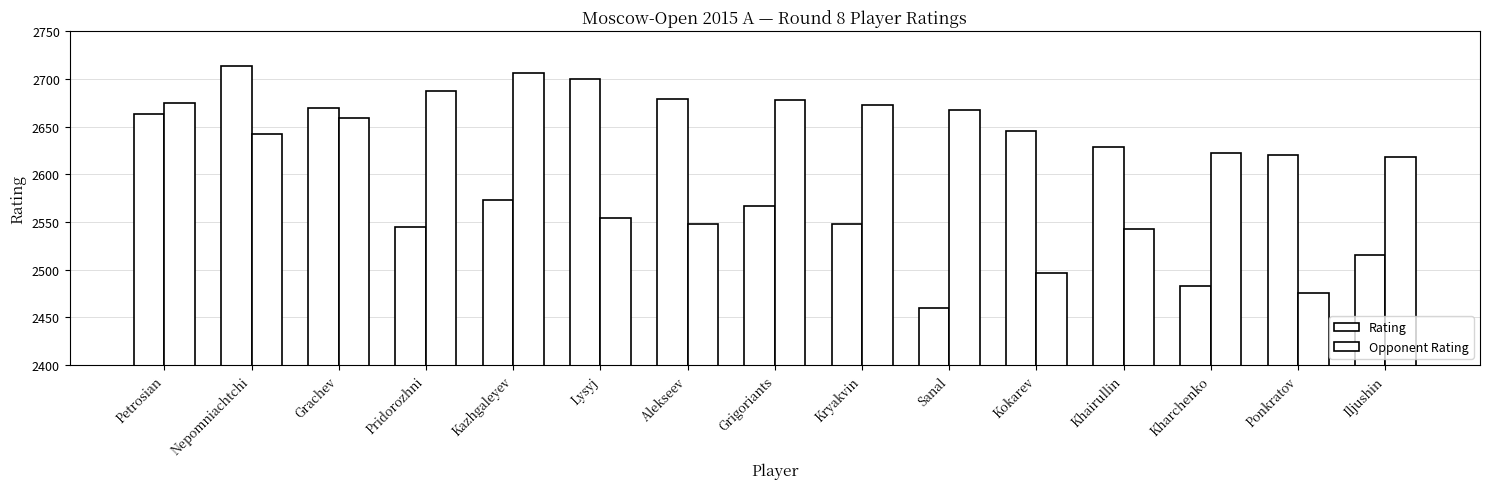

Where does the Opponent Rating series first go above 2642?

Petrosian